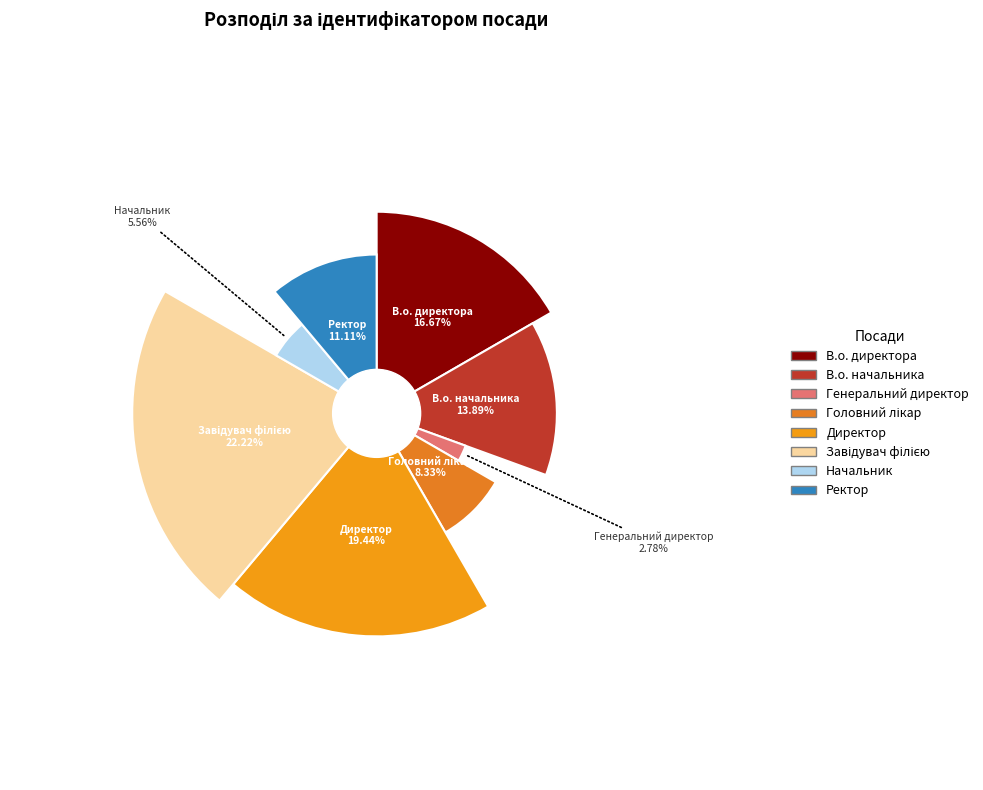

True or false: В.о. начальника accounts for 14% of the total.

True